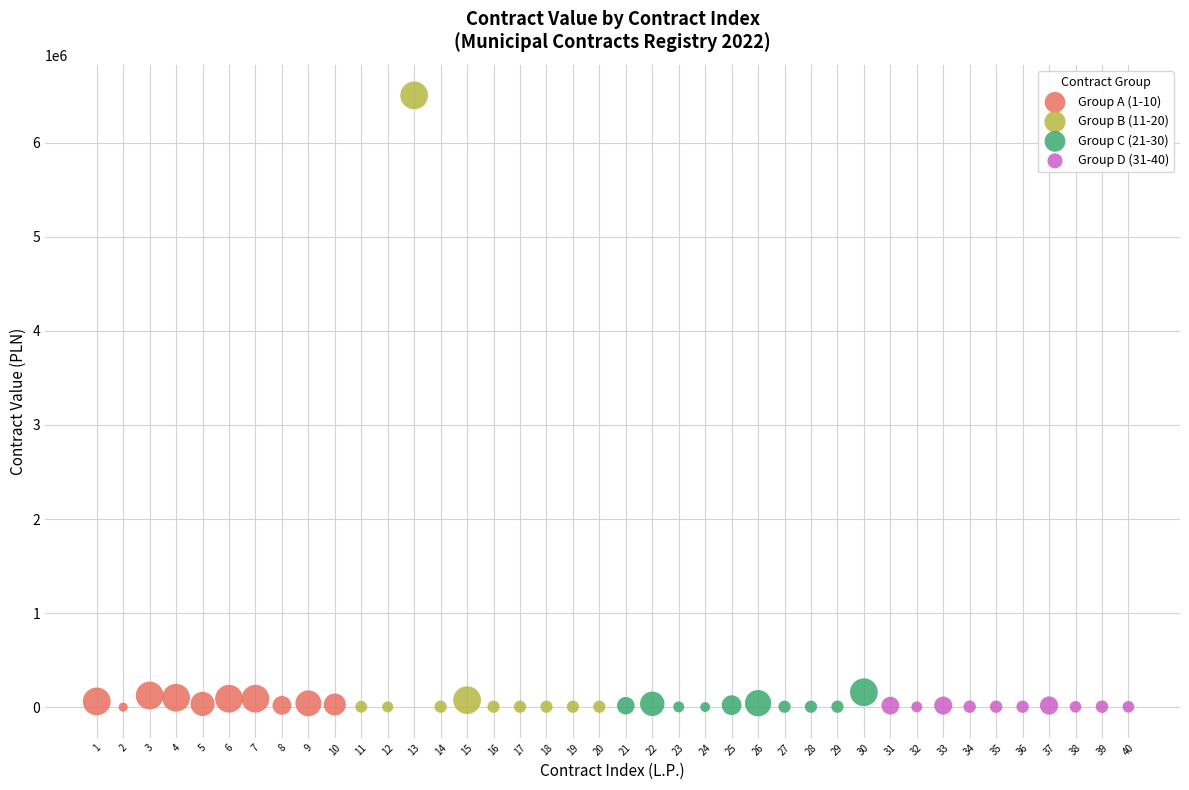

What are all the series names shown in the legend?

Group A (1-10), Group B (11-20), Group C (21-30), Group D (31-40)